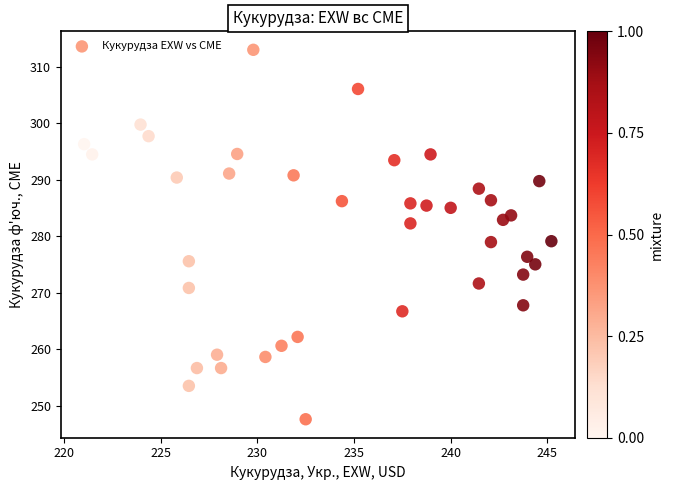

What is the range of Y values (max minus min)?

65.4